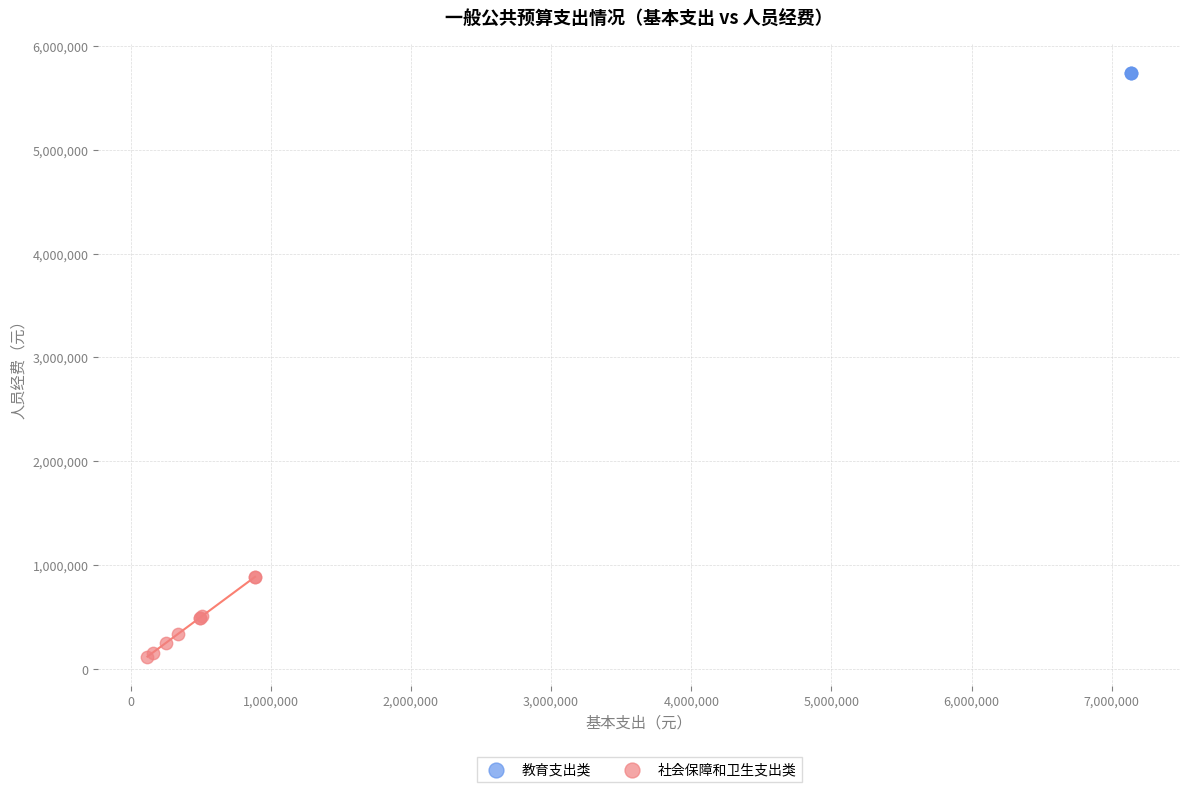

What are all the series names shown in the legend?

教育支出类, 社会保障和卫生支出类